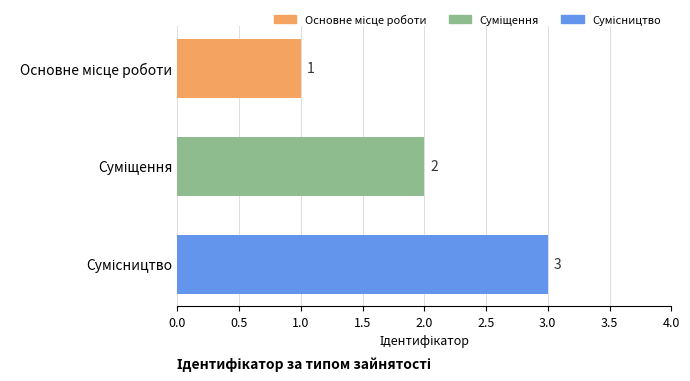

What is the average value?

2